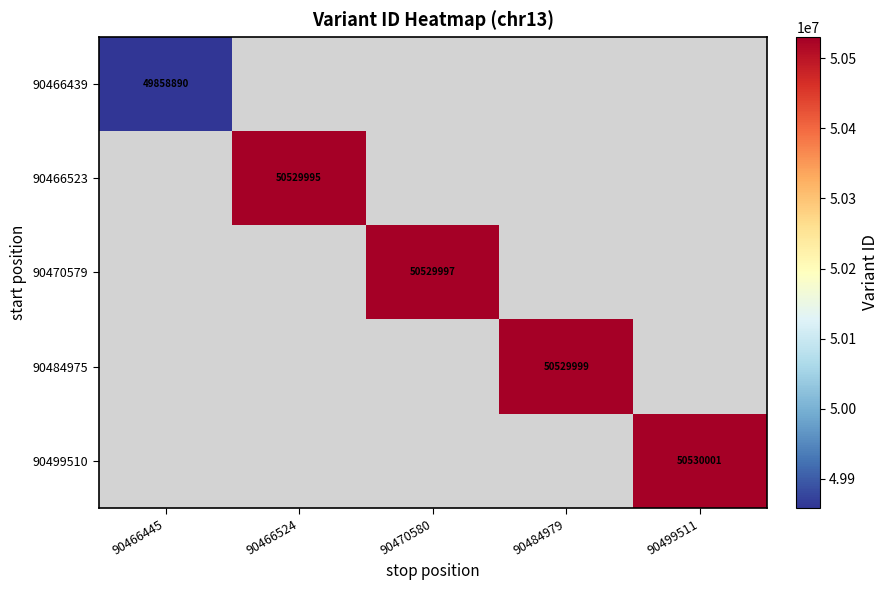

List the series in order of their overall mean, lowest first.

90466439, 90466523, 90470579, 90484975, 90499510